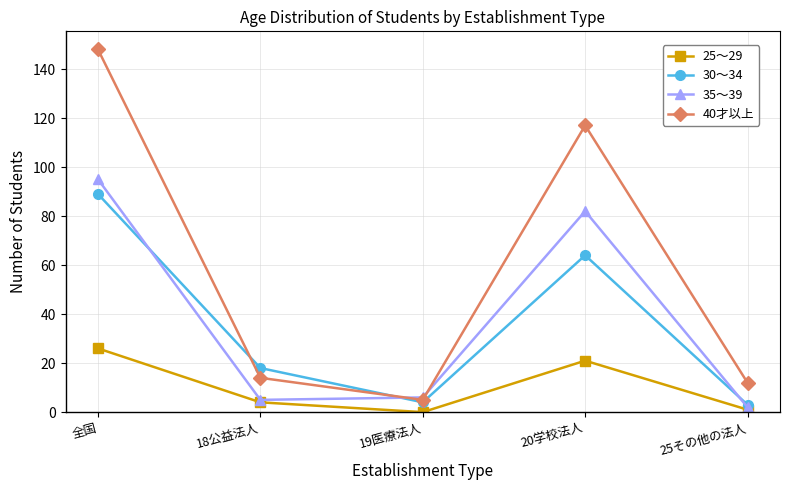

Rank the series at 全国 from lowest to highest value.

25～29, 30～34, 35～39, 40才以上